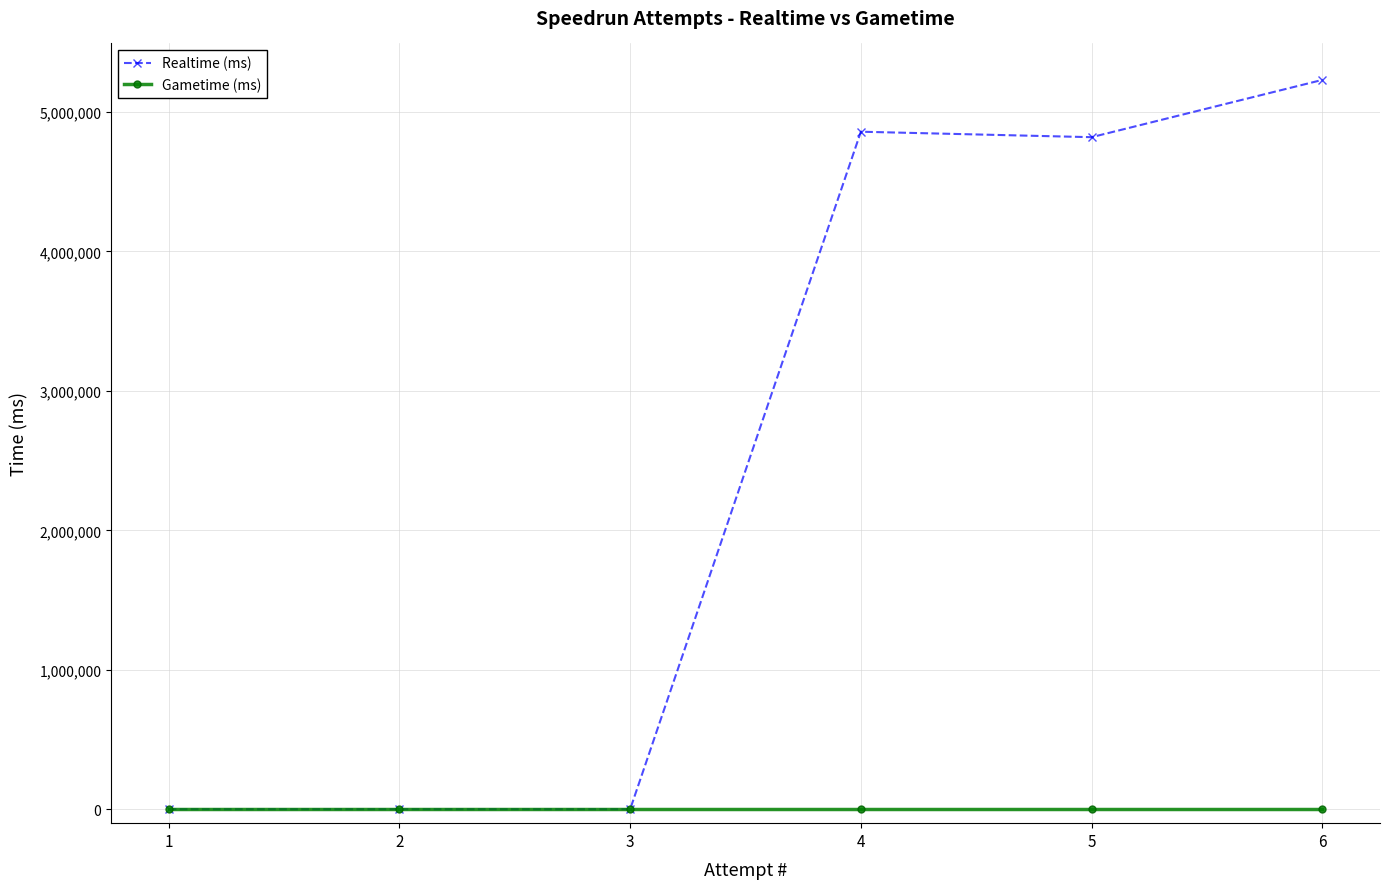

Does the chart have visible grid lines?

Yes